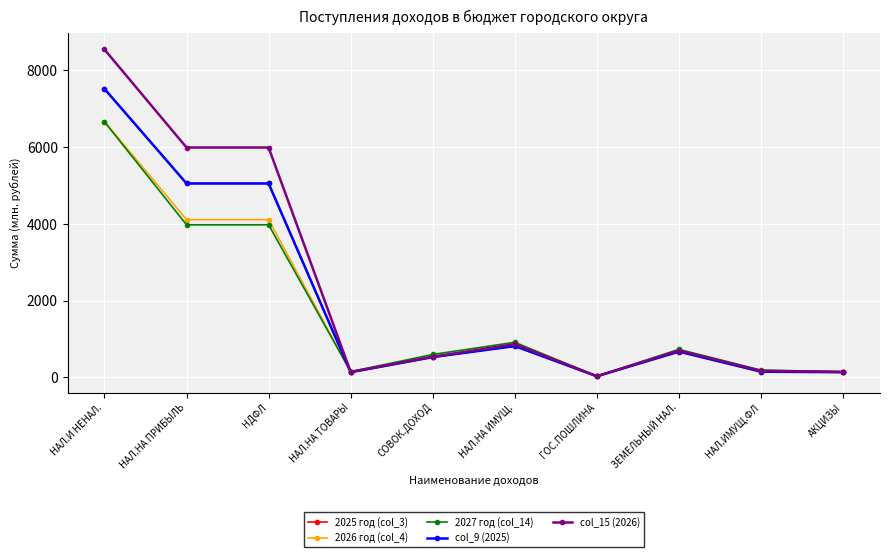

What is the minimum value shown in the chart?

25.0